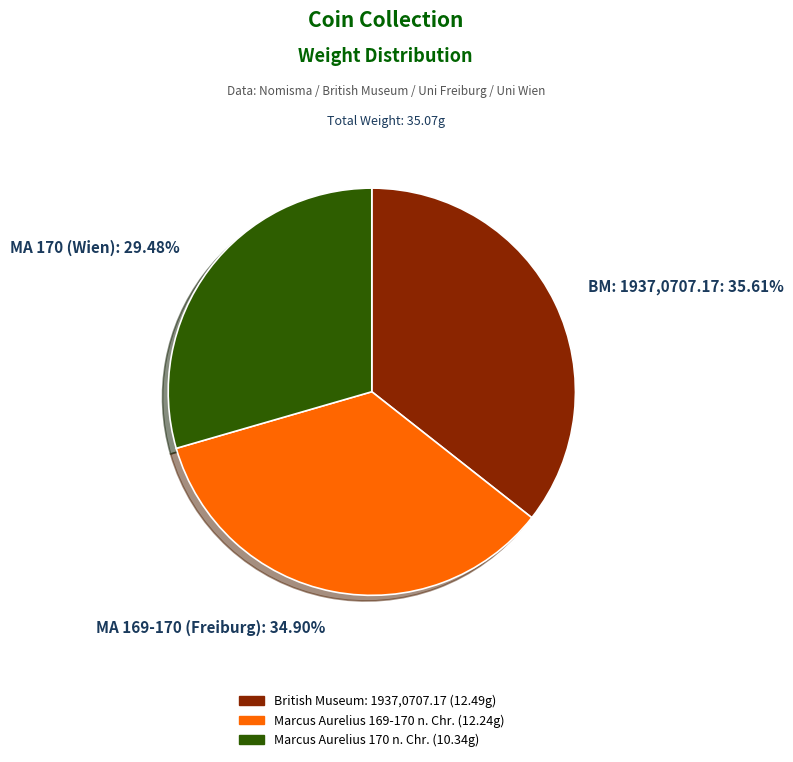

Which slice is the largest?

BM: 1937,0707.17: 35.61%